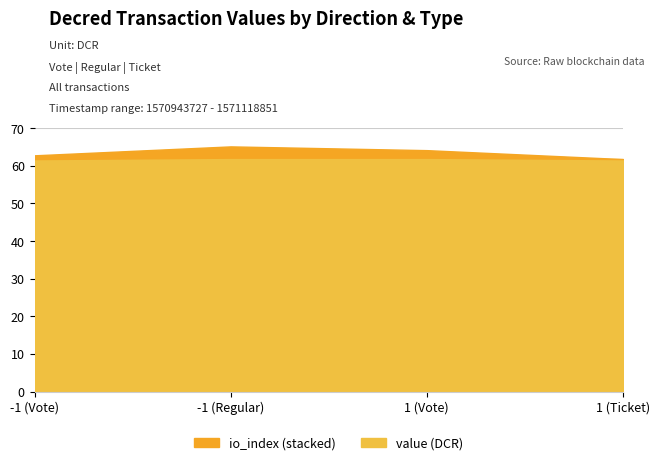

What is the difference between the second highest and minimum values in the io_index series?

2.0